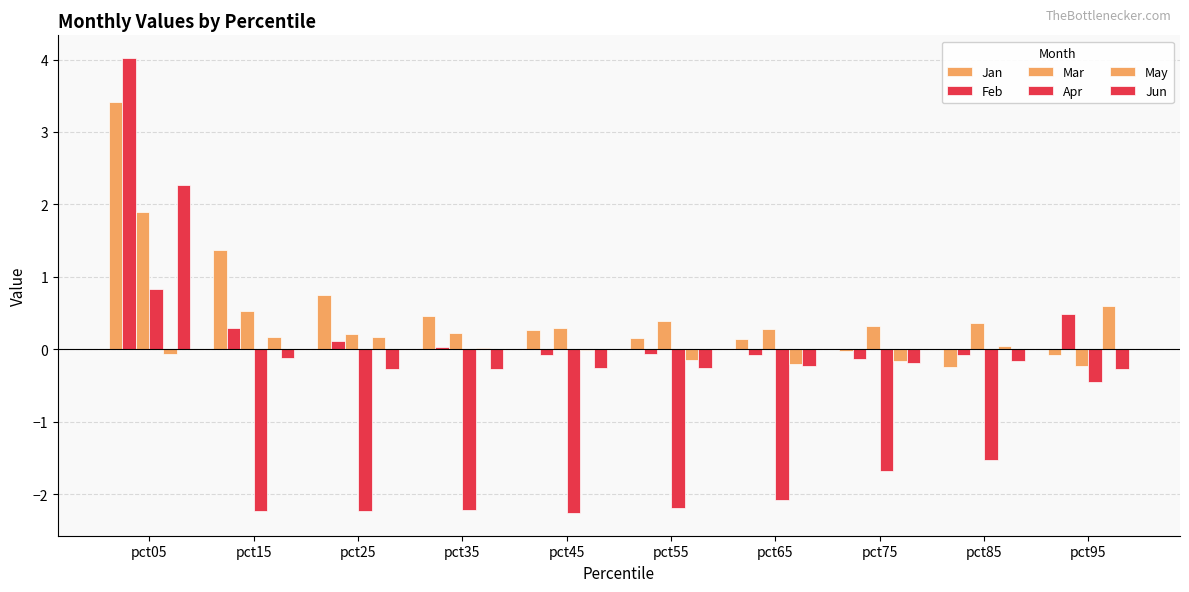

The value of Feb at pct65 is -0.1. True or false?

True